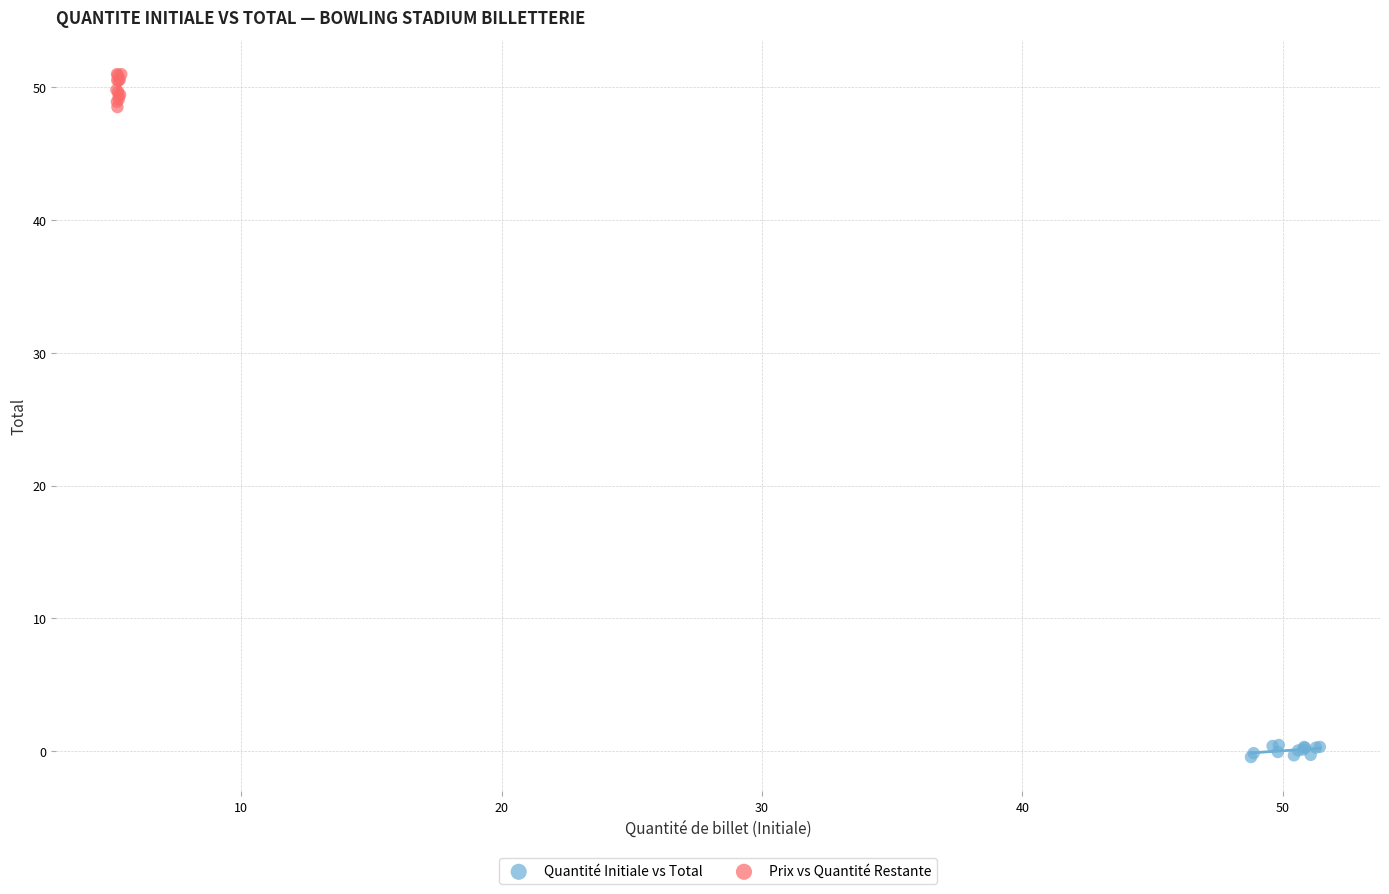

What are all the series names shown in the legend?

Quantité Initiale vs Total, Prix vs Quantité Restante